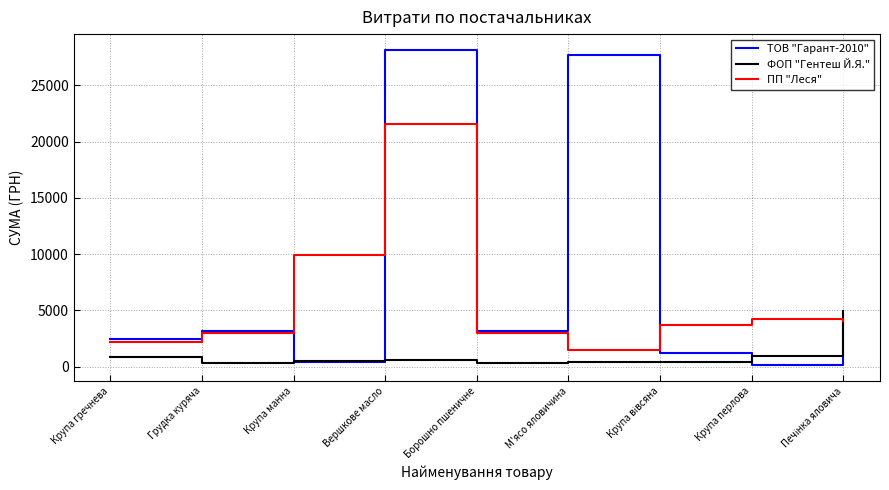

At which category is the sum across all series the highest?

Вершкове масло